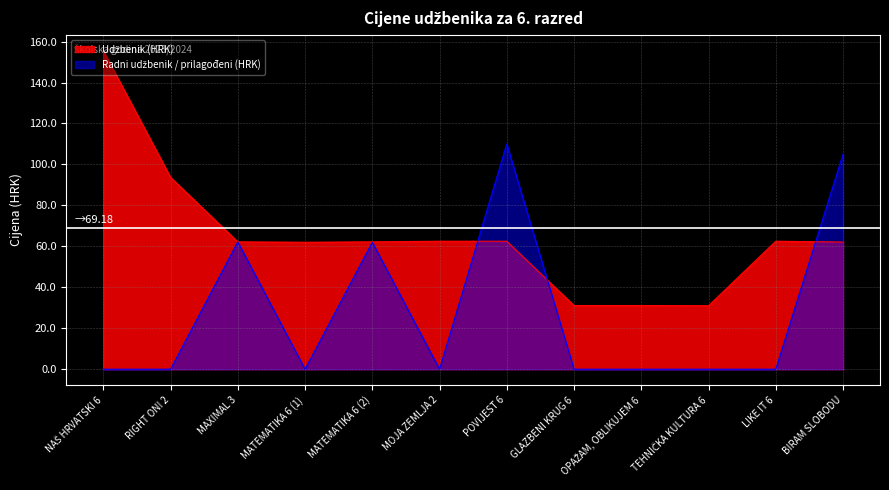

At which category does the chart reach its peak across all series?

NAŠ HRVATSKI 6